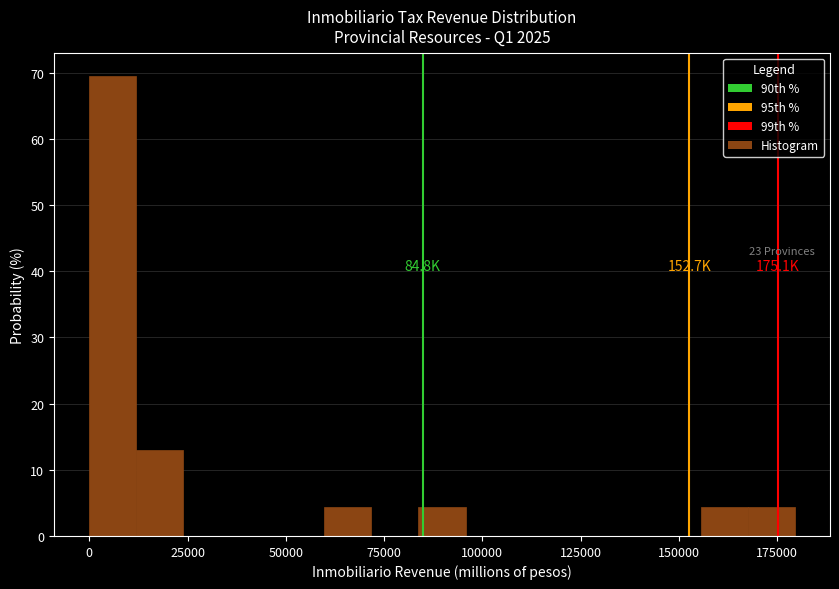

Read against the x-axis, roughly where is the centre of the tallest bar?

5000